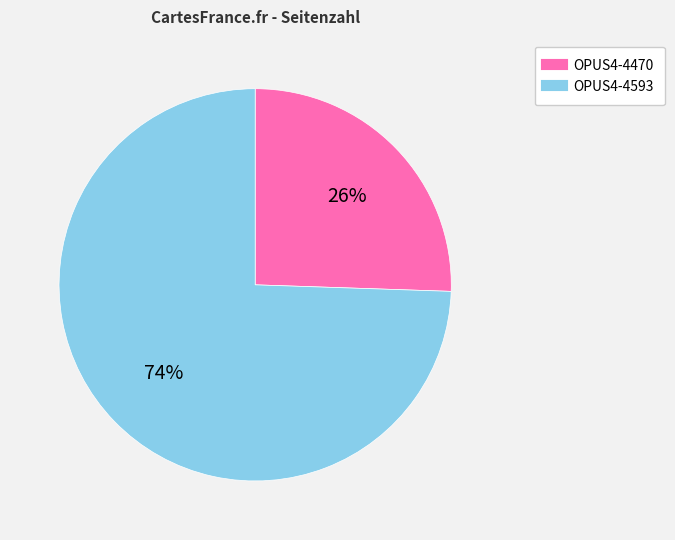

Is it true that OPUS4-4470 is 26% of the pie?

True